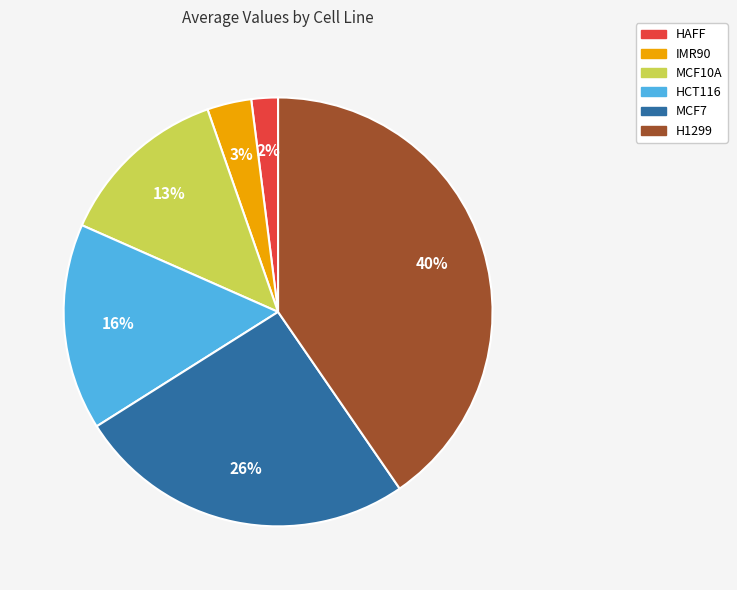

Which slice is the smallest?

HAFF